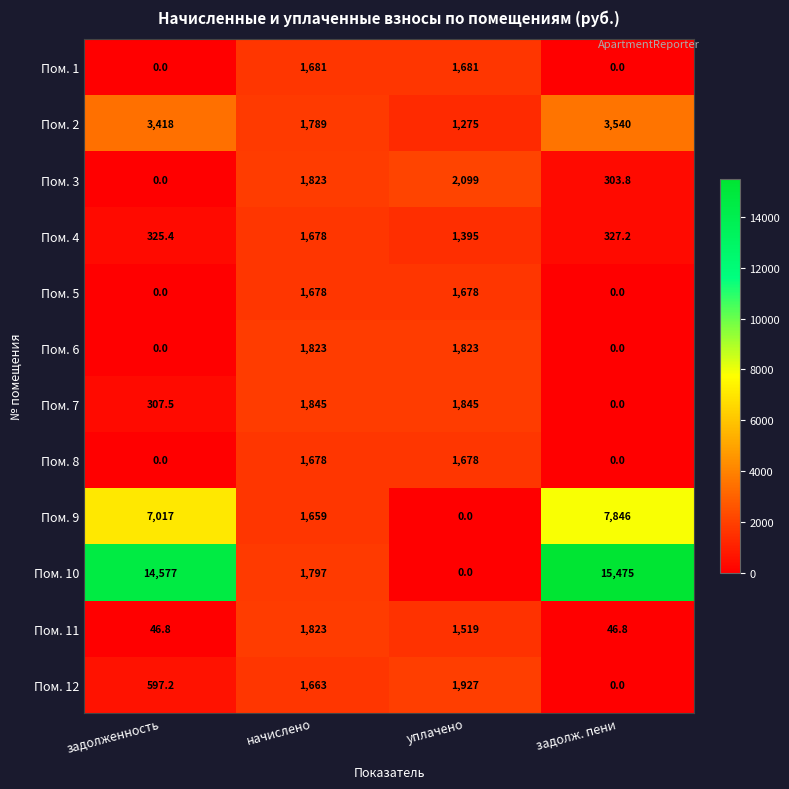

The value of Пом. 1 at задолженность is 0.0. True or false?

True